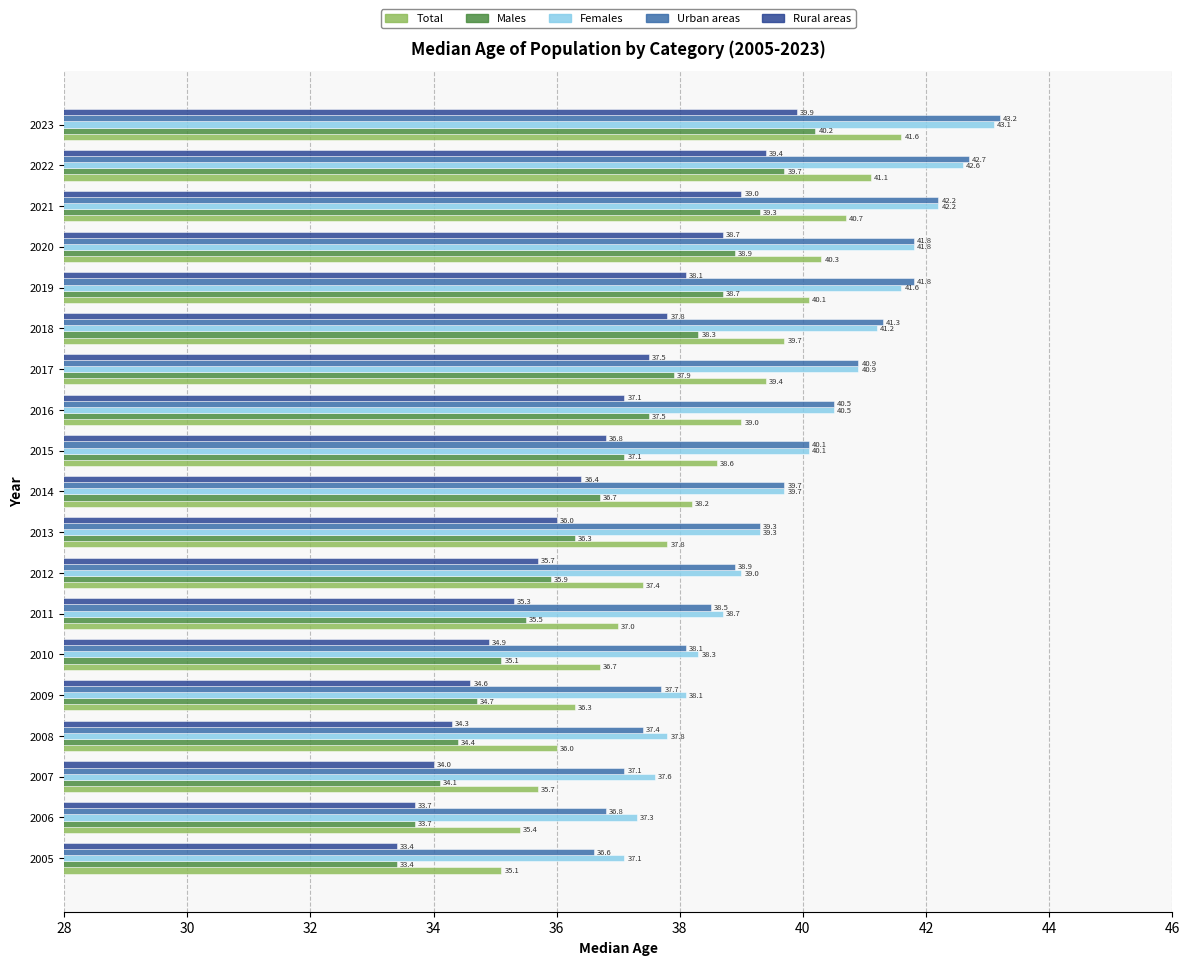

What is the maximum value for Total?

41.6